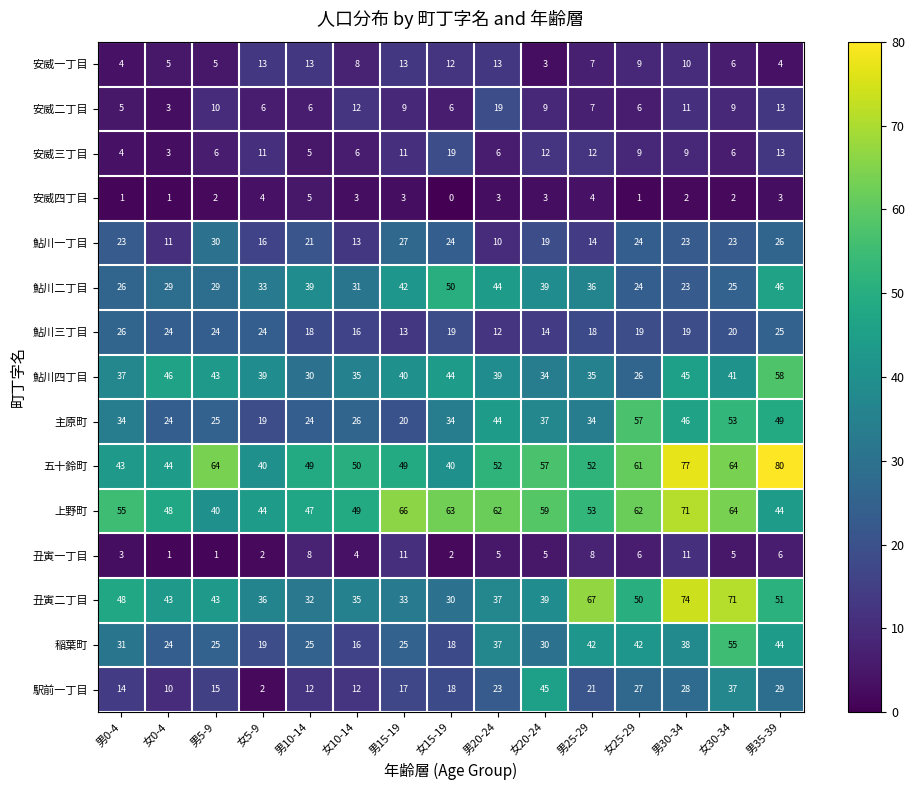

Is it true that 鮎川三丁目 equals 18 at 男25-29?

True